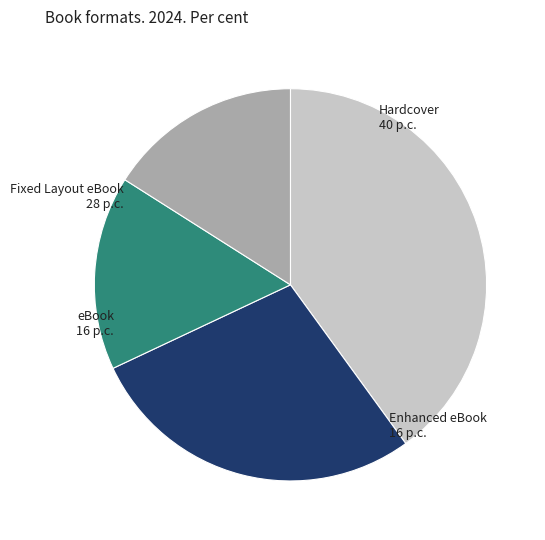

Does any single category account for the majority?

No